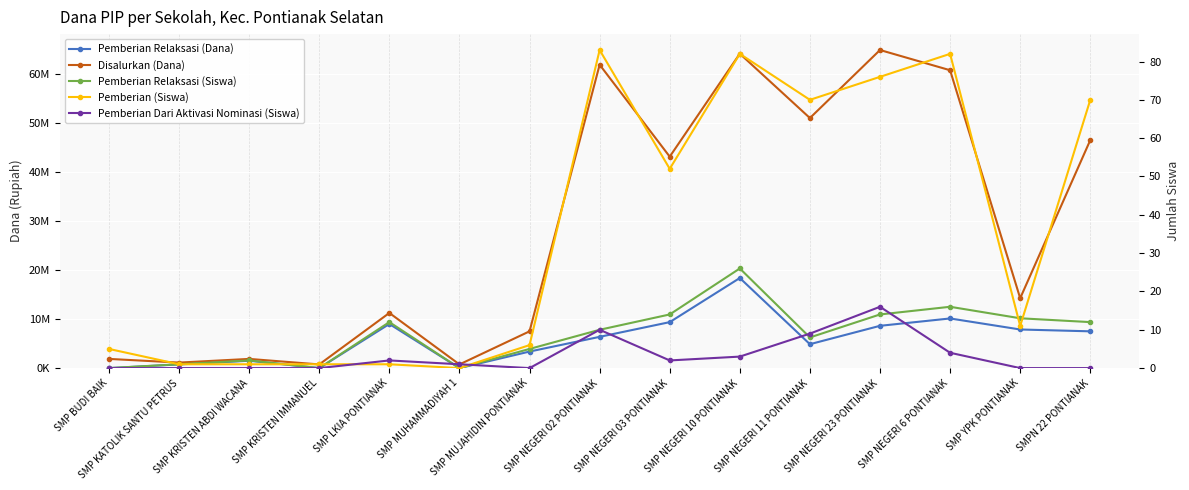

True or false: Pemberian (Siswa) and Disalurkan (Dana) cross at least once.

False